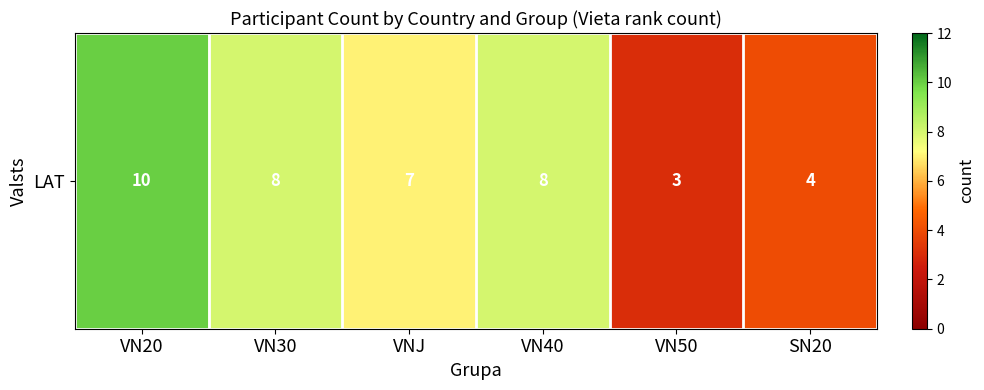

The value at VN30 is 12. True or false?

False